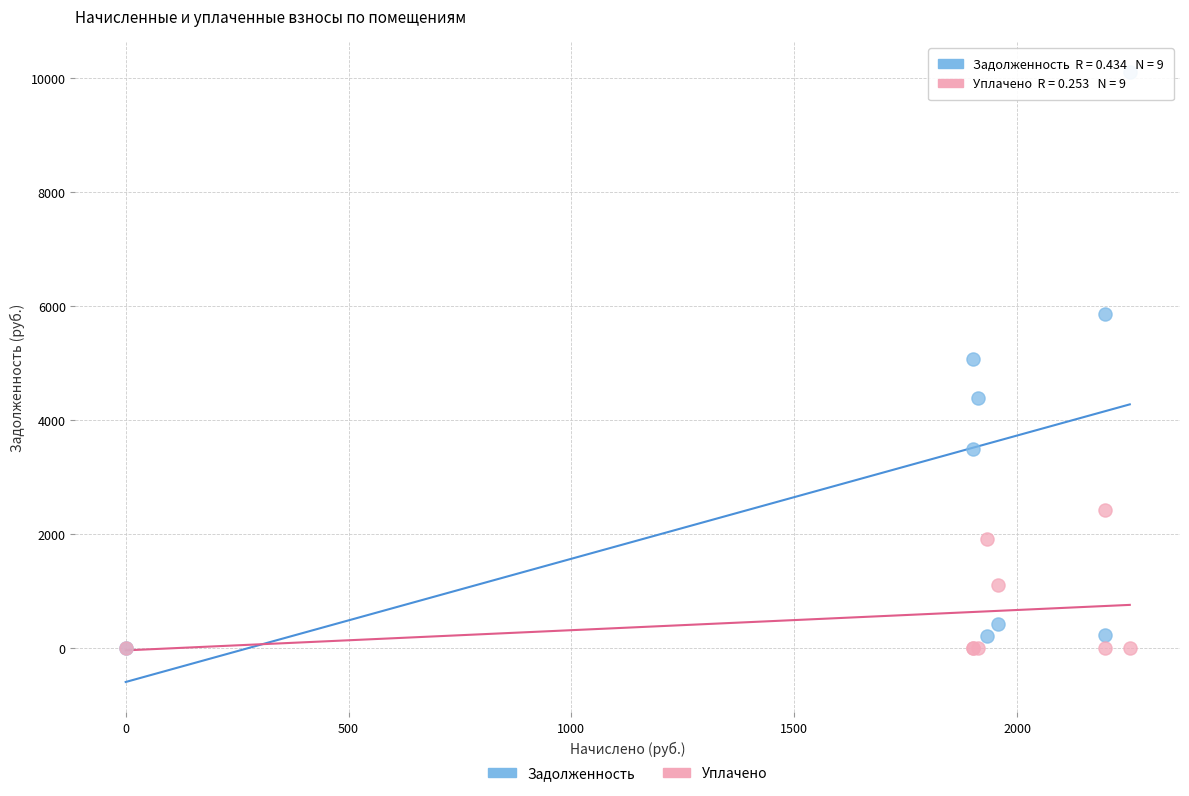

Which series has the widest spread of Y values?

Задолженность